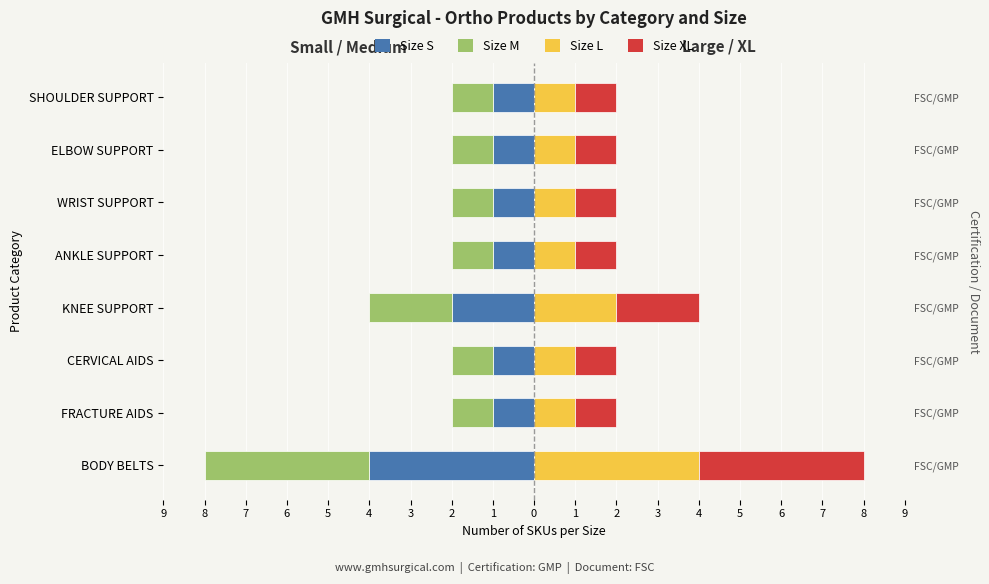

List the series in order of their peak value, highest first.

L, XL, S, M